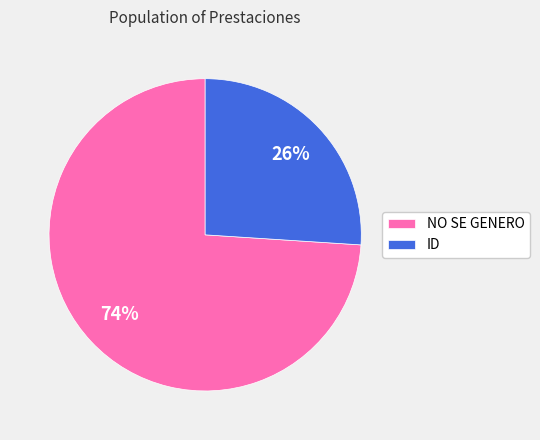

What is the majority slice?

NO SE GENERO